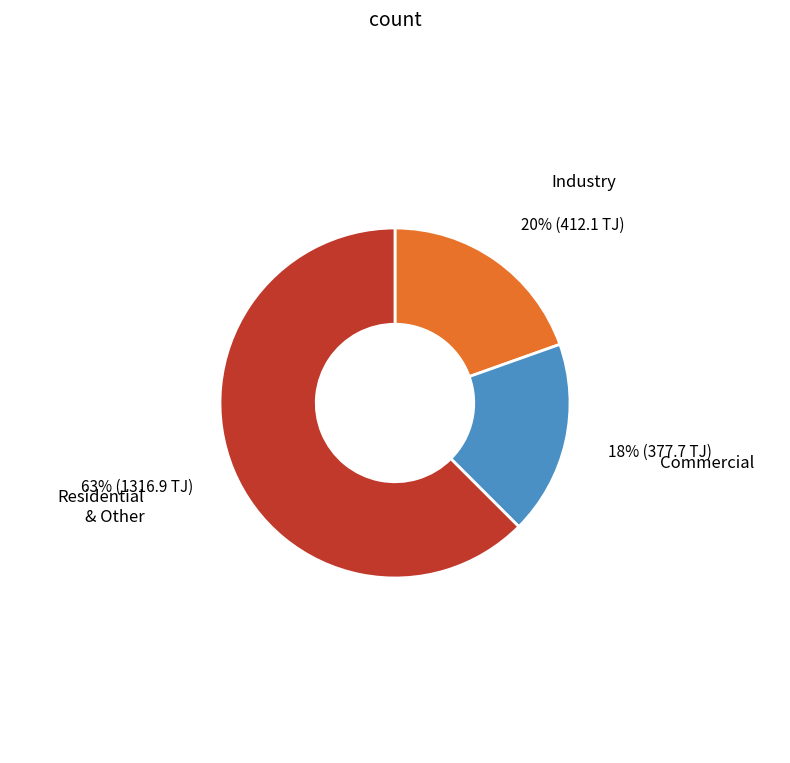

Is there a majority slice in this chart?

Yes